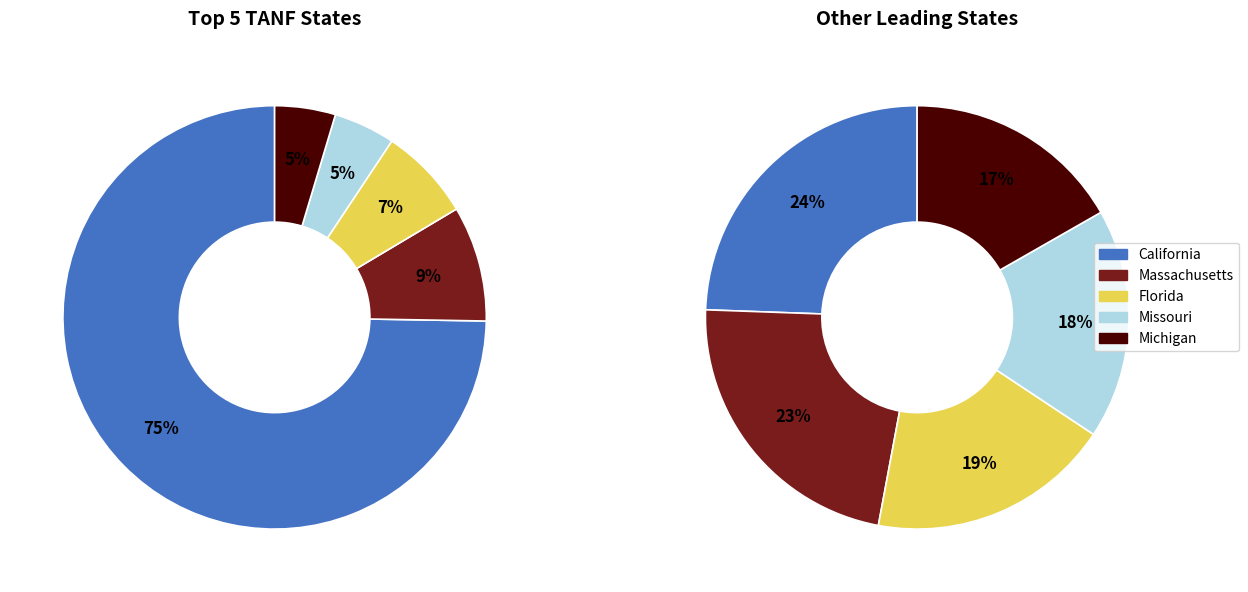

Does California account for over 50% of the chart?

Yes